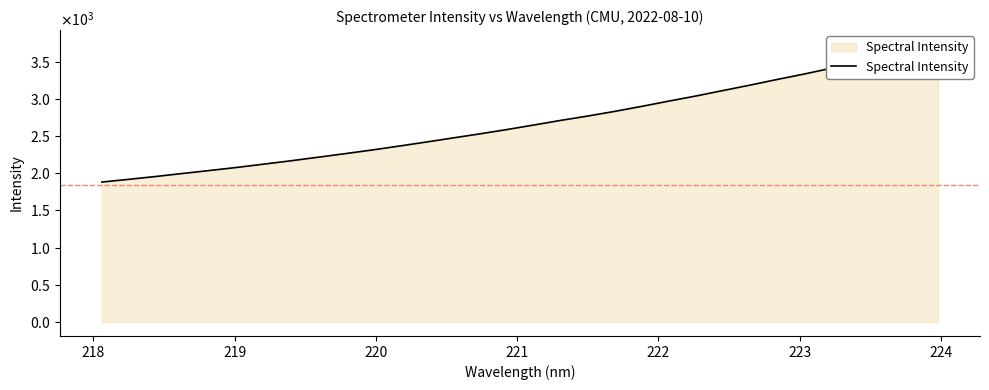

What is the label of the 28th point from the right?

221